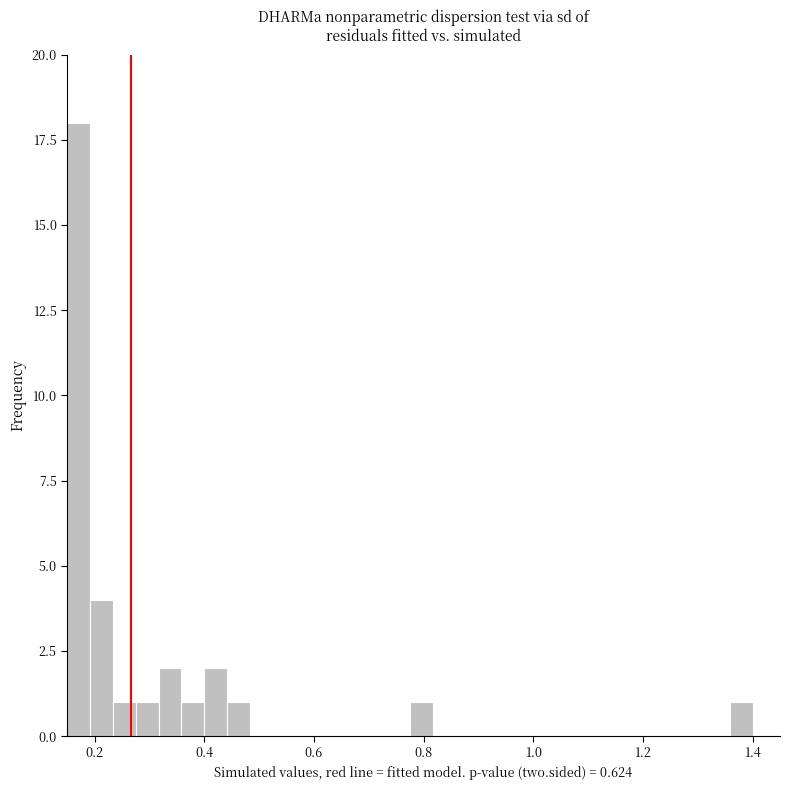

Read against the x-axis, roughly where is the centre of the tallest bar?

0.18